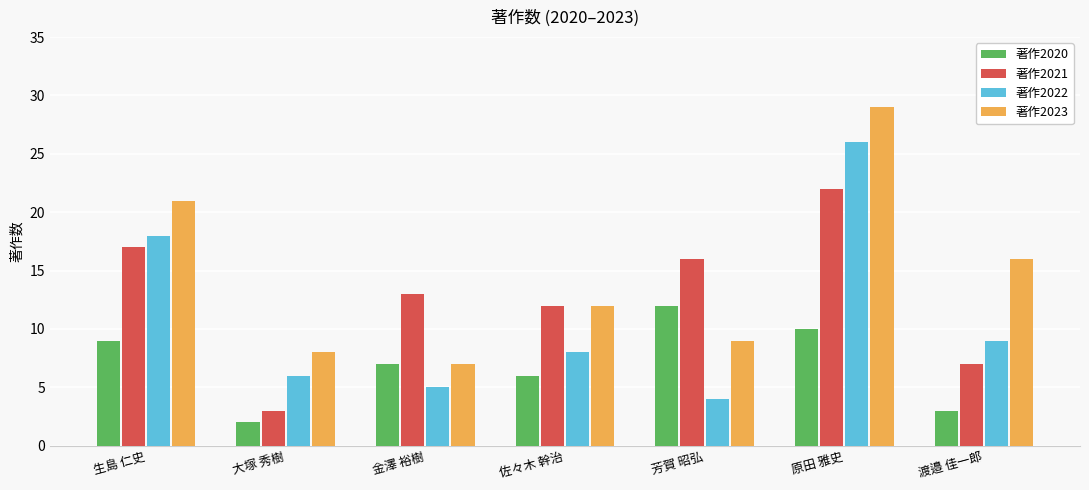

Reading left to right, extract all data points from this chart.

著作2020: 生島 仁史=9	大塚 秀樹=2	金澤 裕樹=7	佐々木 幹治=6	芳賀 昭弘=12	原田 雅史=10	渡邉 佳一郎=3
著作2021: 生島 仁史=17	大塚 秀樹=3	金澤 裕樹=13	佐々木 幹治=12	芳賀 昭弘=16	原田 雅史=22	渡邉 佳一郎=7
著作2022: 生島 仁史=18	大塚 秀樹=6	金澤 裕樹=5	佐々木 幹治=8	芳賀 昭弘=4	原田 雅史=26	渡邉 佳一郎=9
著作2023: 生島 仁史=21	大塚 秀樹=8	金澤 裕樹=7	佐々木 幹治=12	芳賀 昭弘=9	原田 雅史=29	渡邉 佳一郎=16